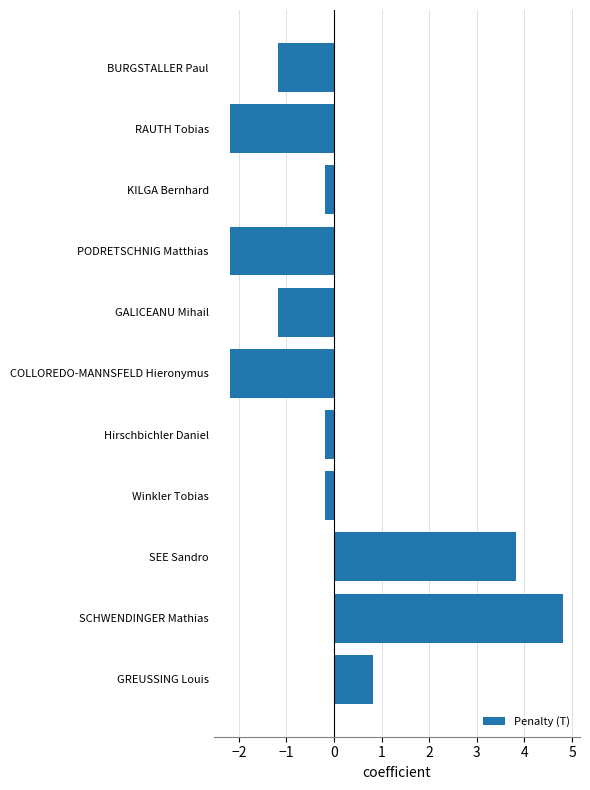

How many series are shown in this chart?

1